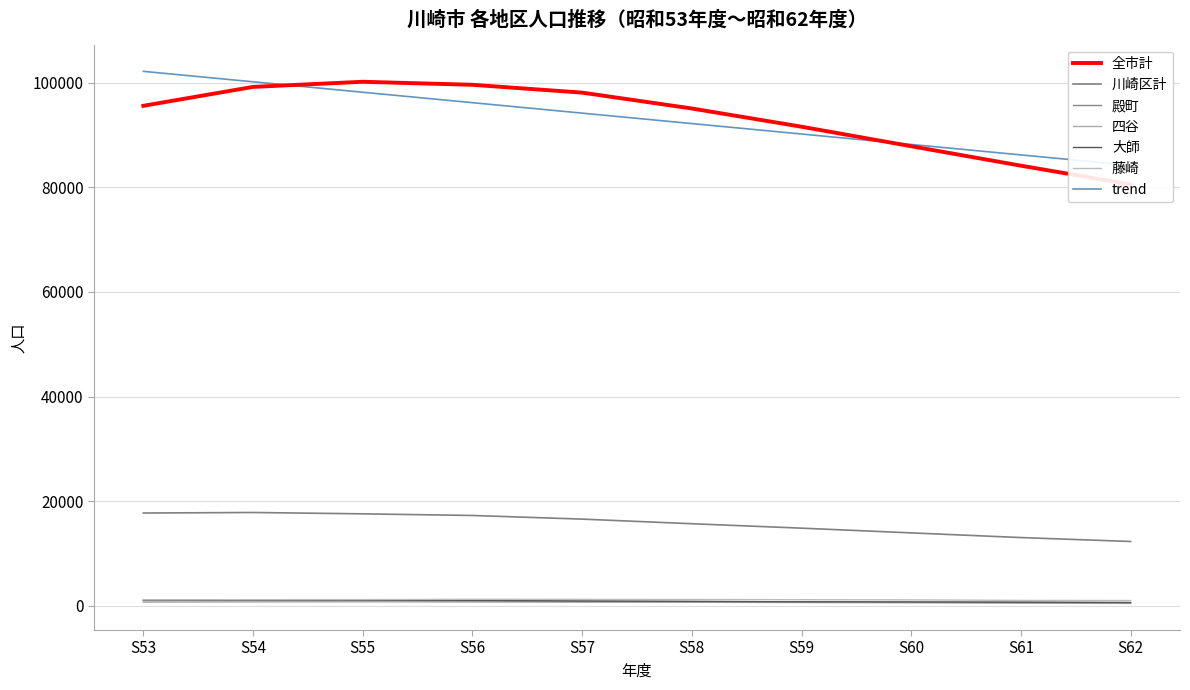

At S62, list the series in order from largest to smallest.

全市計, 川崎区計, 藤崎, 殿町, 大師, 四谷